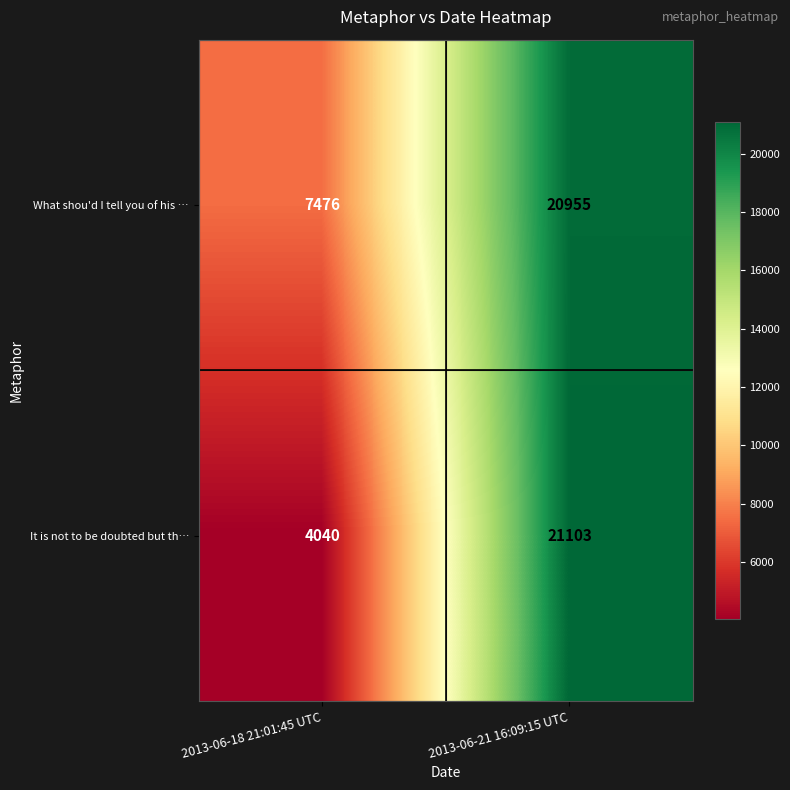

Between 2013-06-18 21:01:45 UTC and 2013-06-21 16:09:15 UTC, which series saw the biggest shift?

It is not to be doubted but th…